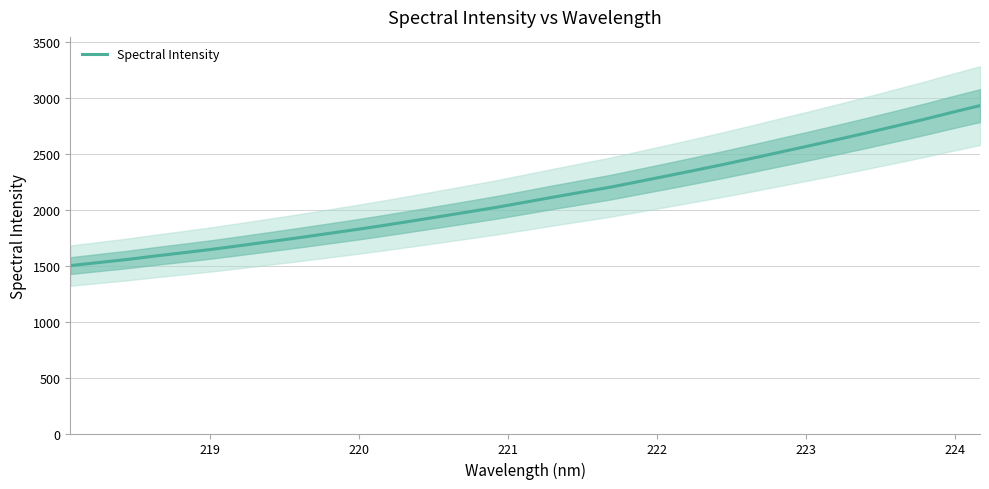

Reading left to right, extract all data points from this chart.

1501.2	1528.9	1556.2	1587.6	1617.3	1647.6	1681.1	1715.5	1749.8	1785.8	1822.1	1860.1	1899.9	1940.6	1981.6	2023.3	2068.8	2114.5	2159.0	2203.3	2253.8	2304.1	2355.5	2407.7	2462.2	2517.9	2573.3	2629.9	2687.7	2747.2	2807.4	2870.6	2931.9